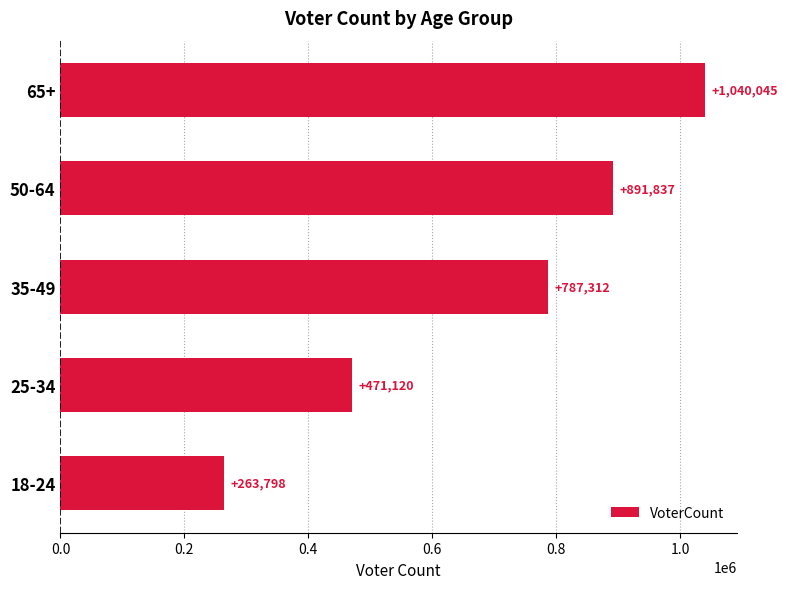

List the labels in order of value, largest first.

65+, 50-64, 35-49, 25-34, 18-24